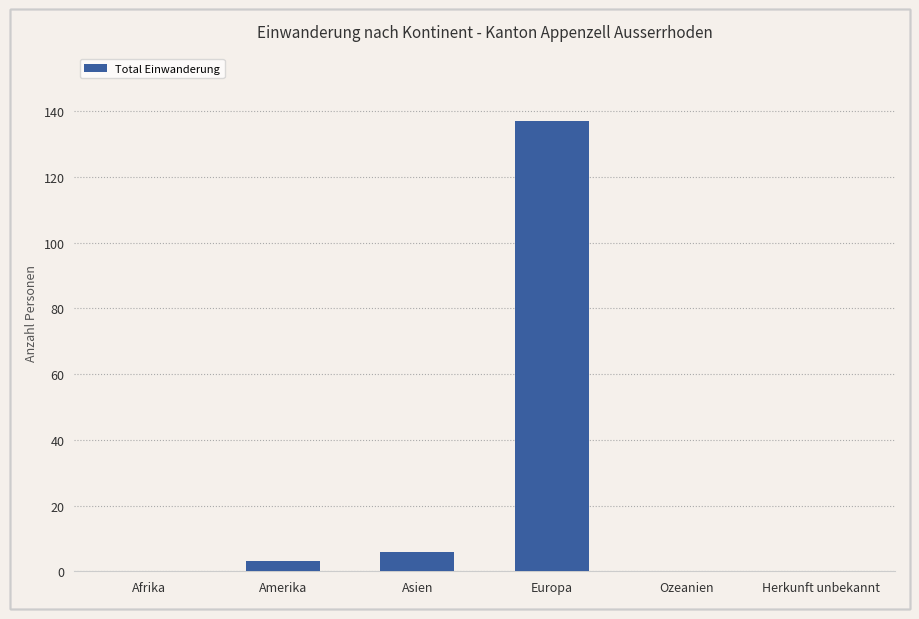

What is the greatest value displayed?

137